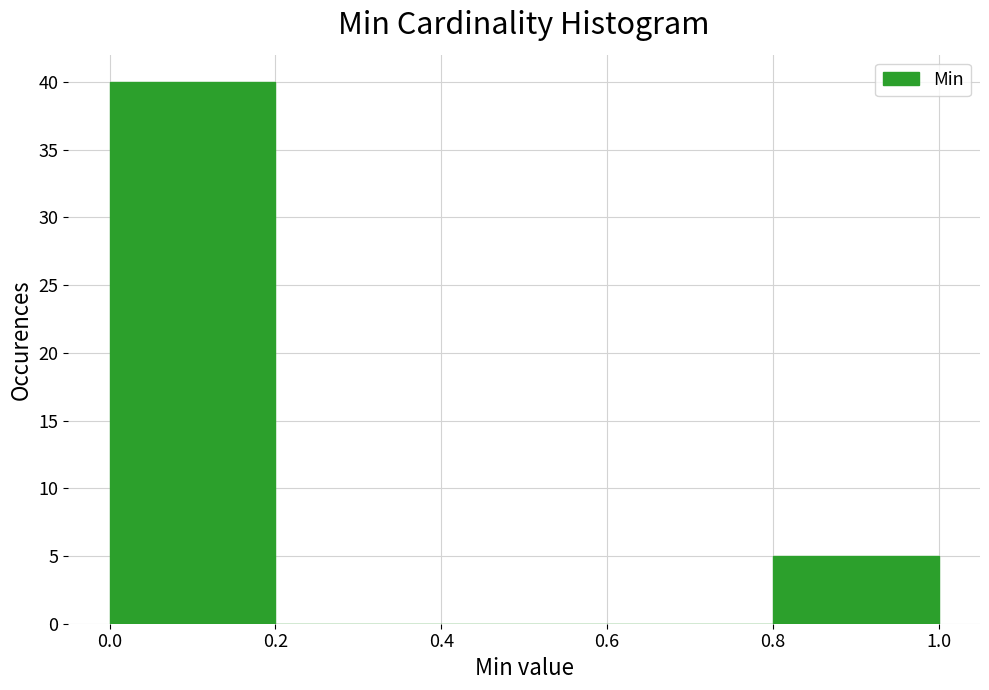

Reading left to right, transcribe this chart: for each bar, give the range it covers on the x-axis and its height. The values are not printed on the chart, so give them approximately, as read against the axis.

0.0 to 0.2: 40
0.2 to 0.4: 0
0.4 to 0.6: 0
0.6 to 0.8: 0
0.8 to 1.0: 5